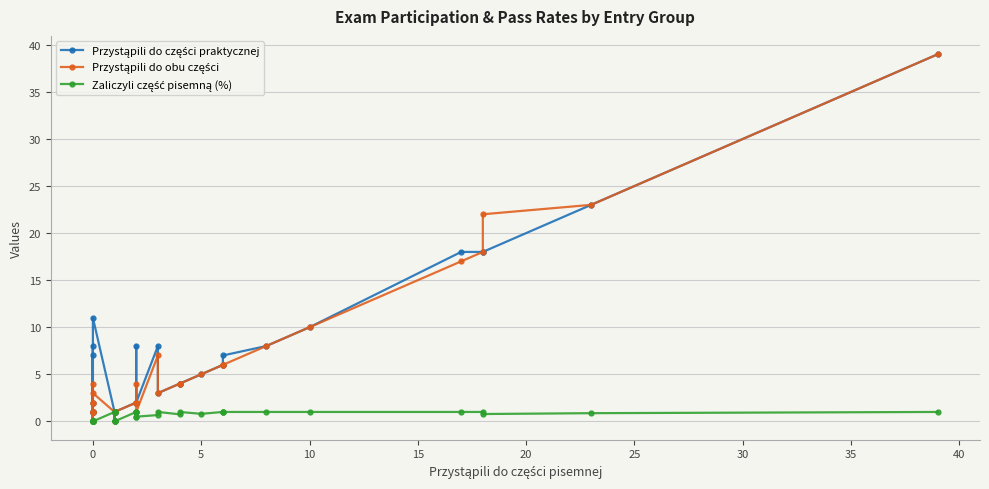

How many data points in Przystąpili do części praktycznej are less than 2?

16